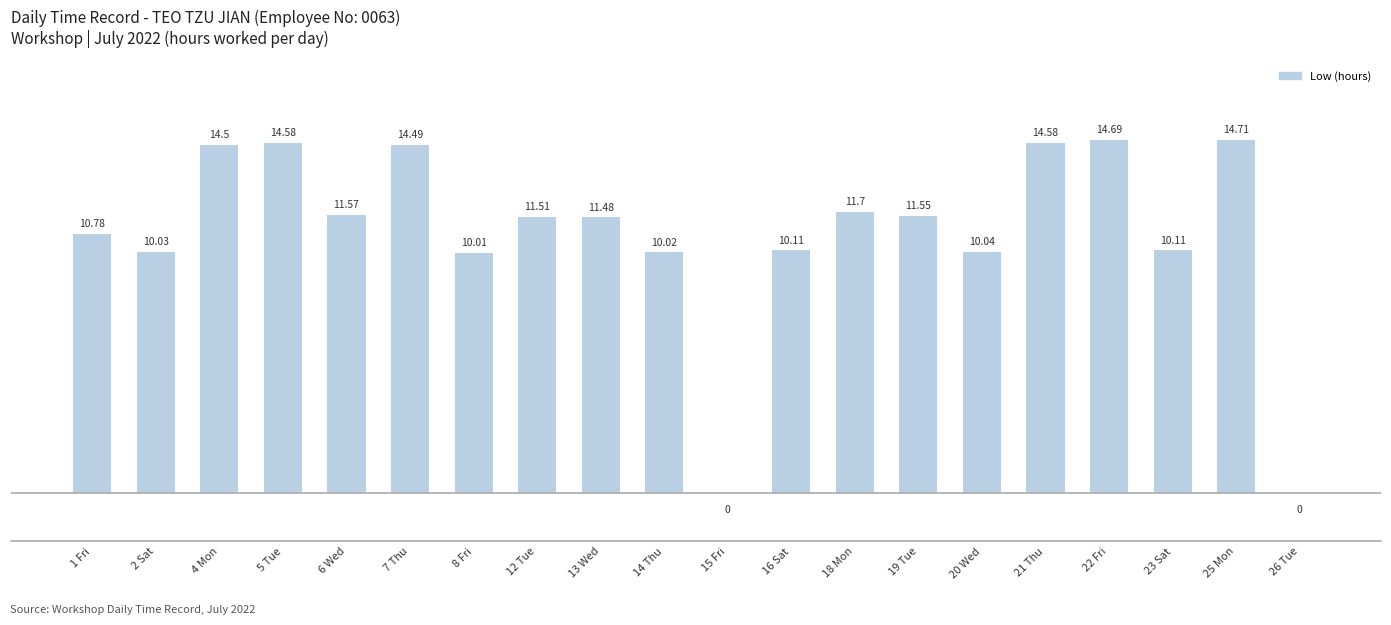

The chart shows a value of 4.1 at 13 Wed. True or false?

False